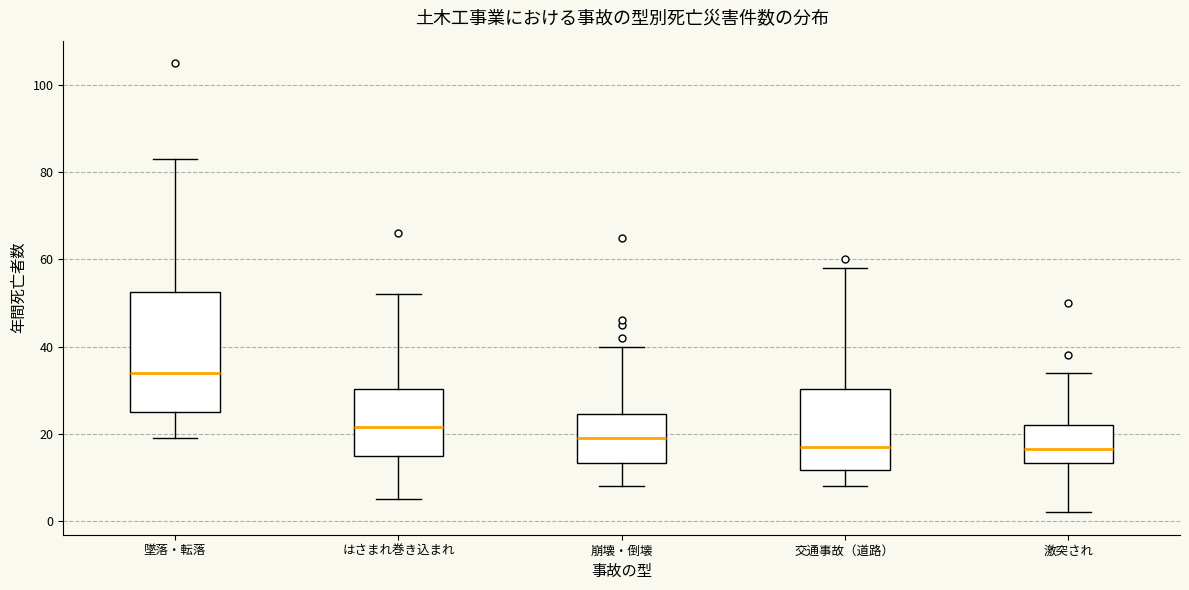

Reading left to right, transcribe this box plot: for each box, give where its median line is, the range the box spans, and where its two whiskers end, as read against the y-axis. The values are not printed on the chart, so give them approximately, as read against the axis.

墜落・転落: median 34, box 26 to 52, whiskers 20 to 84
はさまれ巻き込まれ: median 22, box 16 to 30, whiskers 6 to 52
崩壊・倒壊: median 20, box 14 to 24, whiskers 8 to 40
交通事故（道路）: median 18, box 12 to 30, whiskers 8 to 58
激突され: median 16, box 14 to 22, whiskers 2 to 34